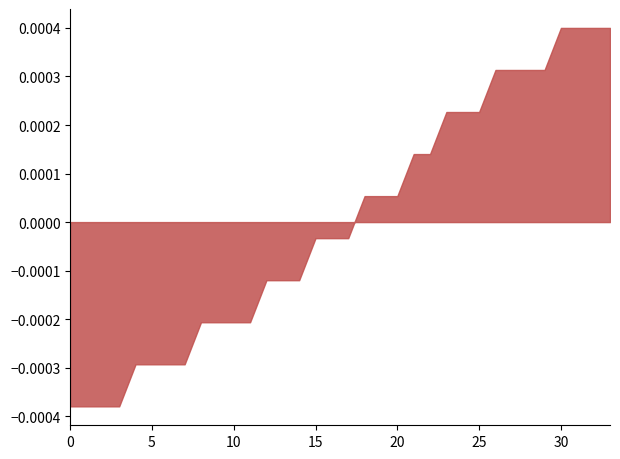

At which category does the data reach its first local peak?

3